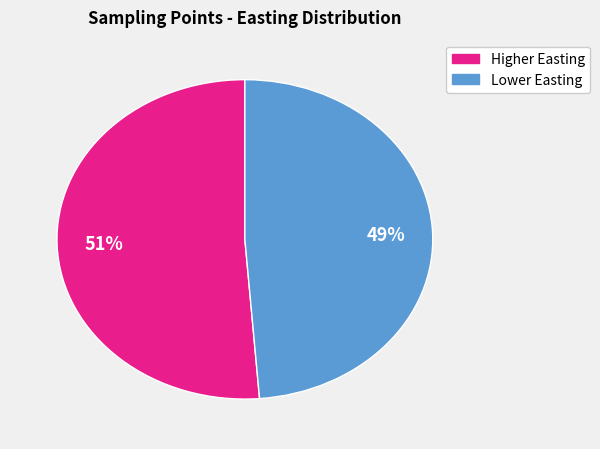

Is there a majority slice in this chart?

Yes